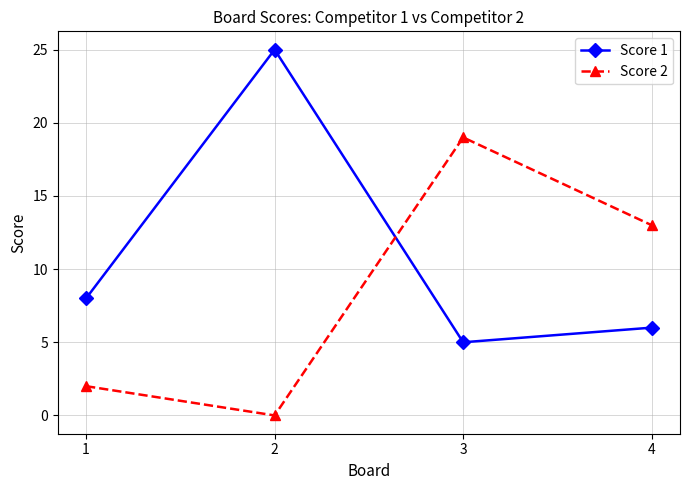

At 2, list the series in order from smallest to largest.

Score 2, Score 1